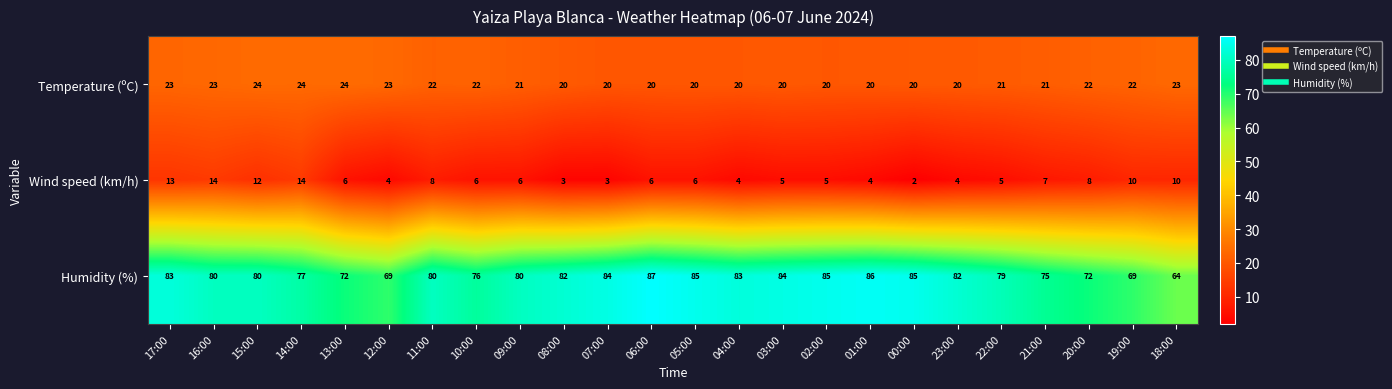

How many data points does each series have?

24